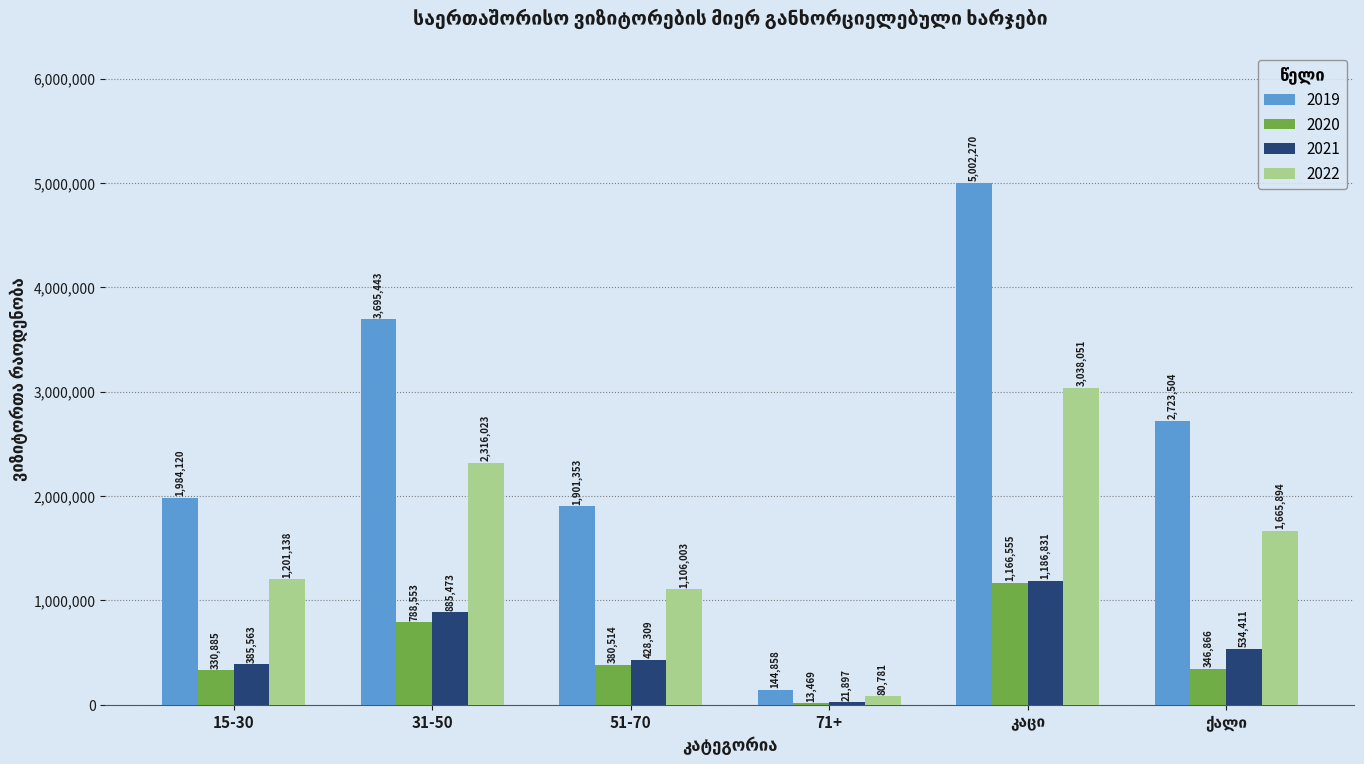

What is the highest value of the 2020 series?

1166555